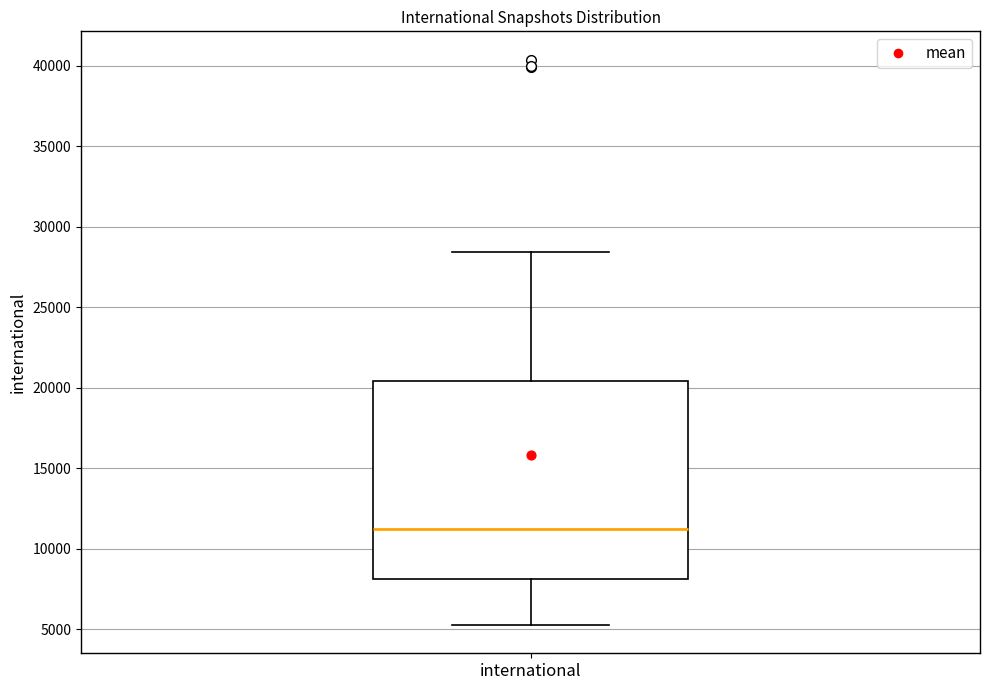

Read this box plot against the y-axis: the position of the median line, the range covered by the box, and the ends of both whiskers. The values are not printed on the chart, so give them approximately, as read against the axis.

median 11000, box 8000 to 20500, whiskers 5500 to 28500